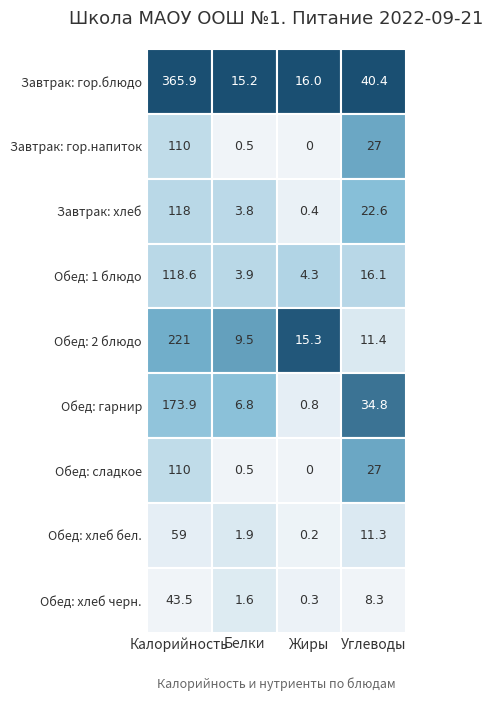

Is the value of Завтрак: хлеб at Обед: 1 блюдо greater than the value of Завтрак: гор.блюдо at Завтрак: гор.напиток?

Yes